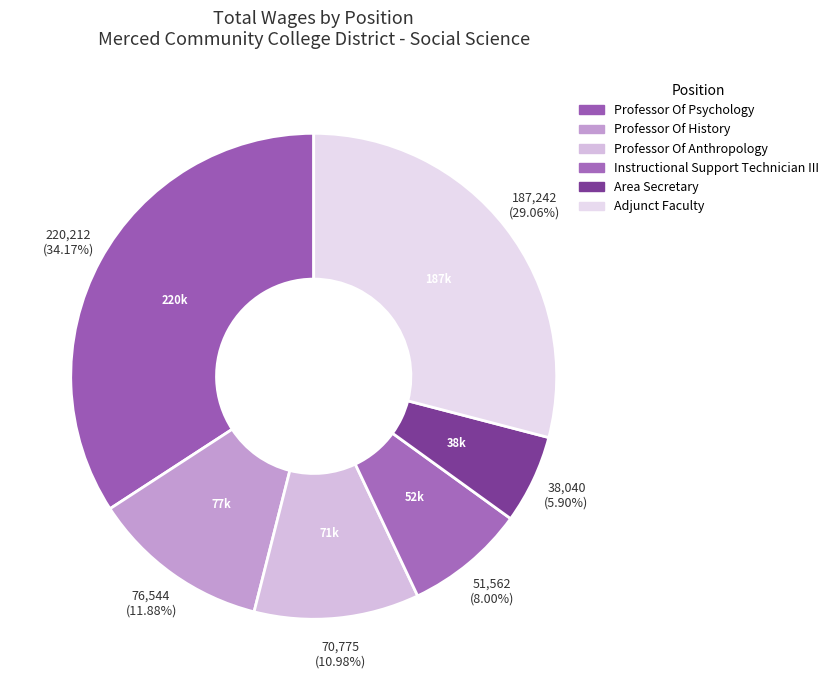

To the nearest percent, what portion does Instructional Support Technician III represent?

8%